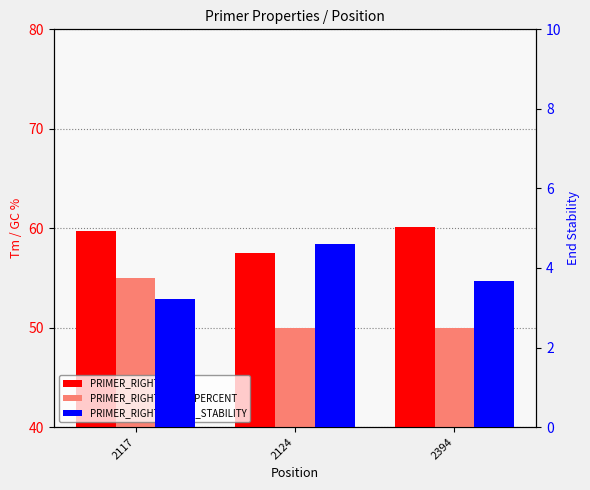

What is the difference between the maximum and second lowest values in the PRIMER_RIGHT_0_END_STABILITY series?

1.0